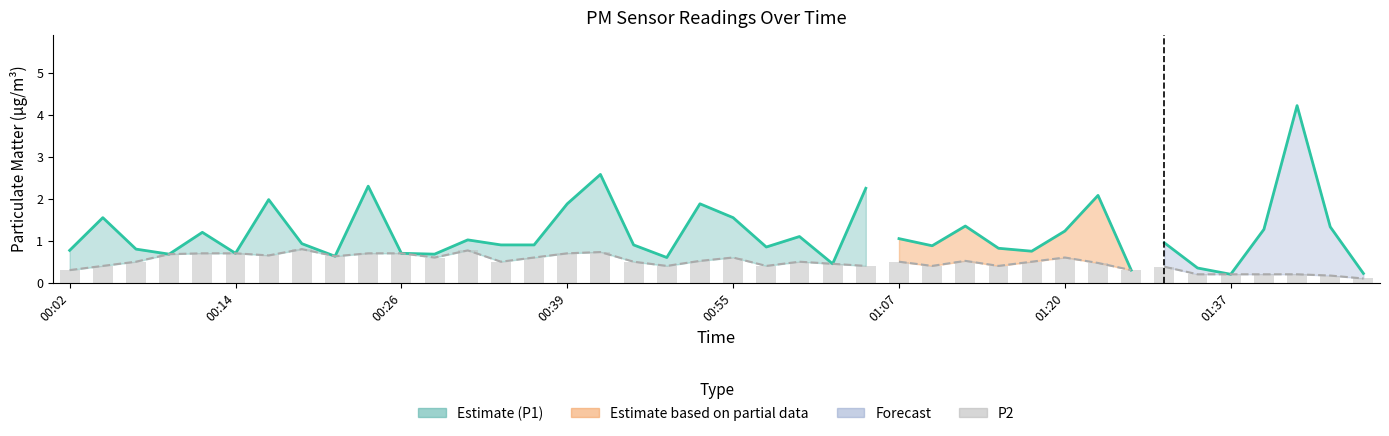

What is the minimum value shown in the chart?

0.1